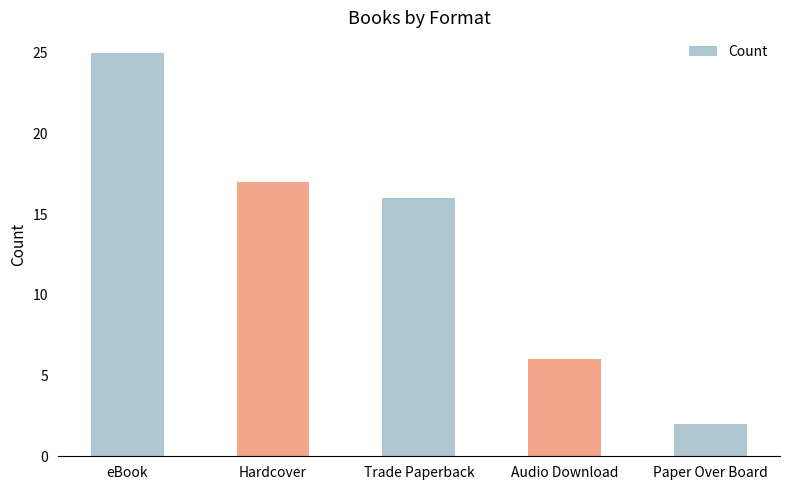

What is the label of the 1st bar from the right?

Paper Over Board